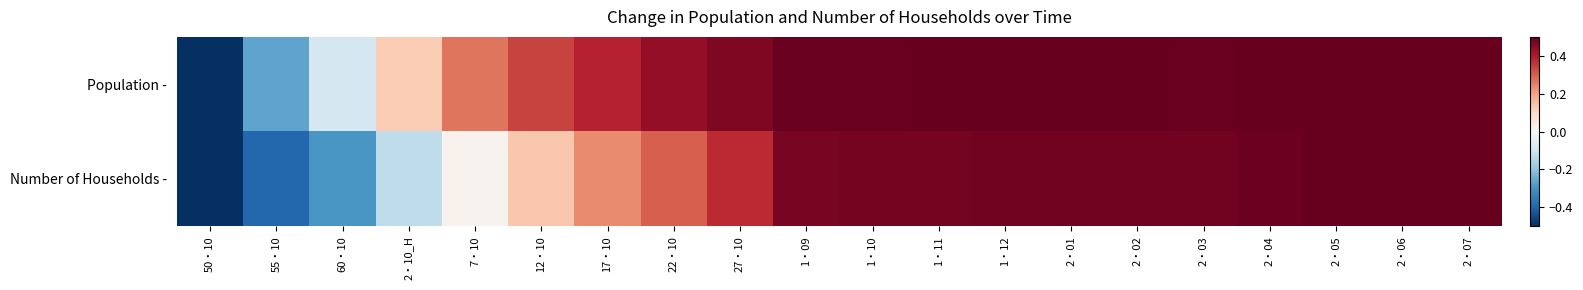

What is the minimum value shown in the chart?

-0.5